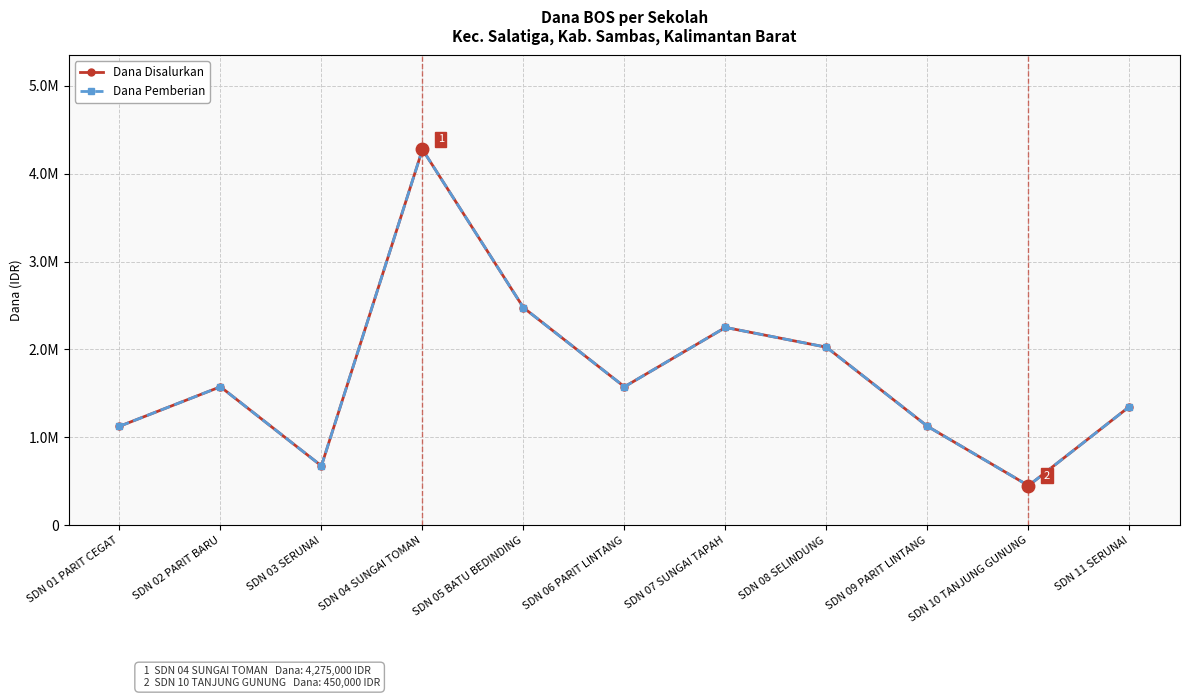

What is the highest value of the Dana Pemberian series?

4275000